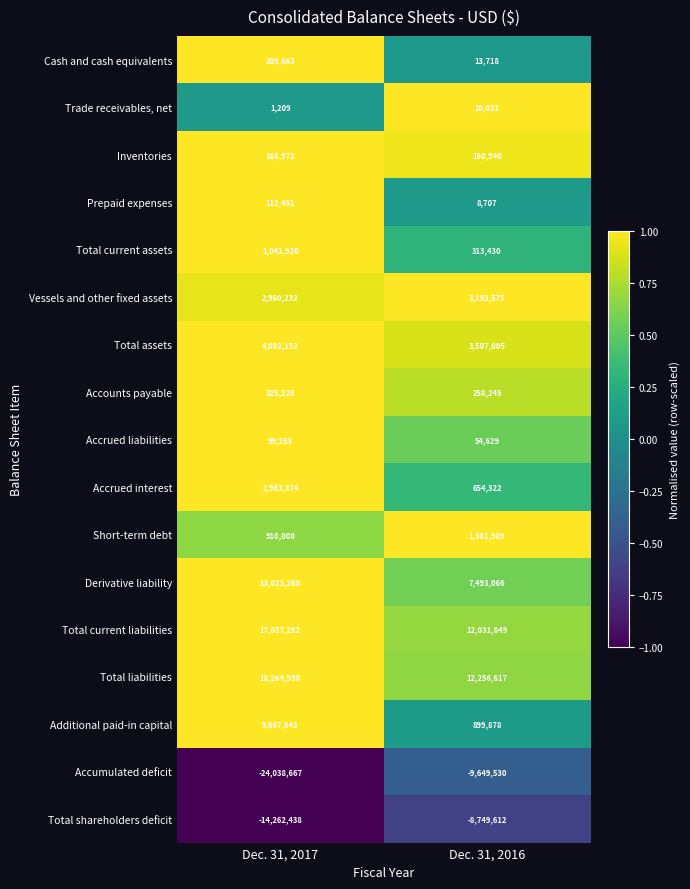

What is the sum of the Additional paid-in capital values at Dec. 31, 2017 and Dec. 31, 2016?

10567521